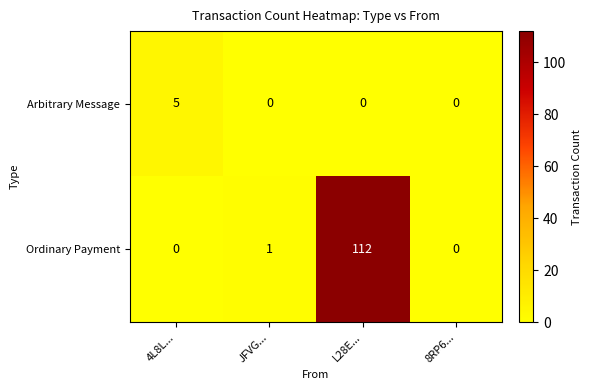

Rank the series at JFVG... from lowest to highest value.

Arbitrary Message, Ordinary Payment